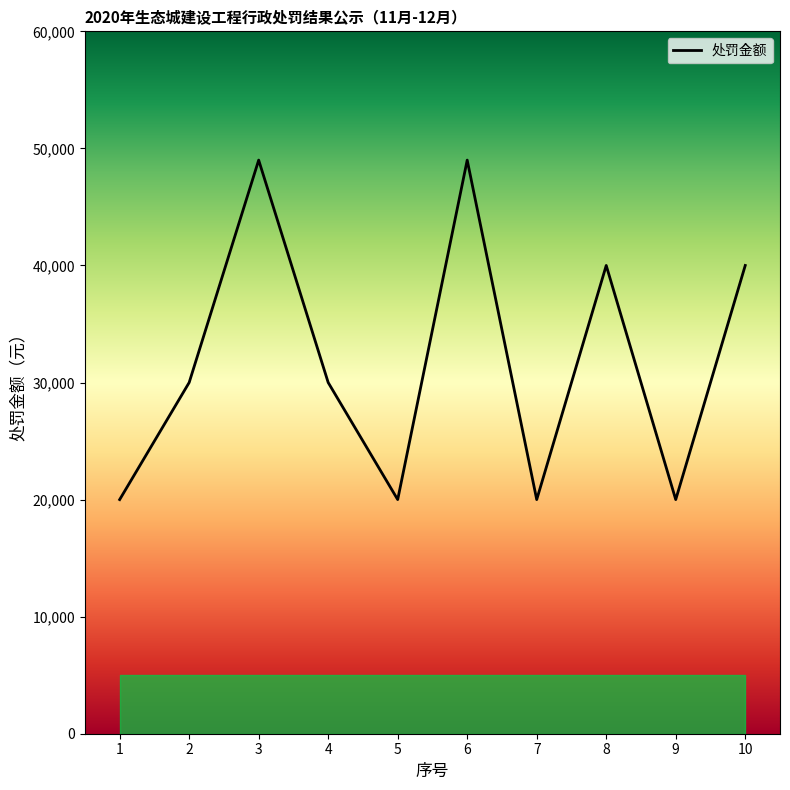

Count the number of data series in this chart.

1